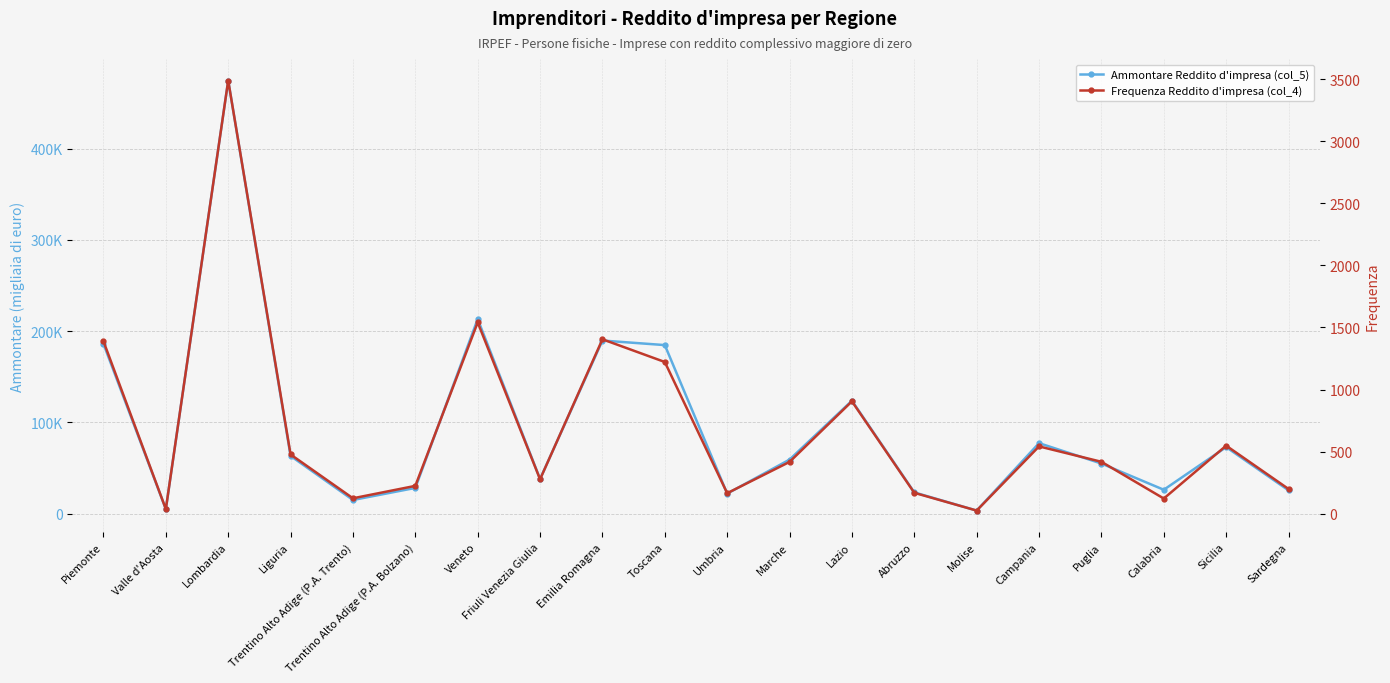

What is the maximum value shown in the chart?

474718